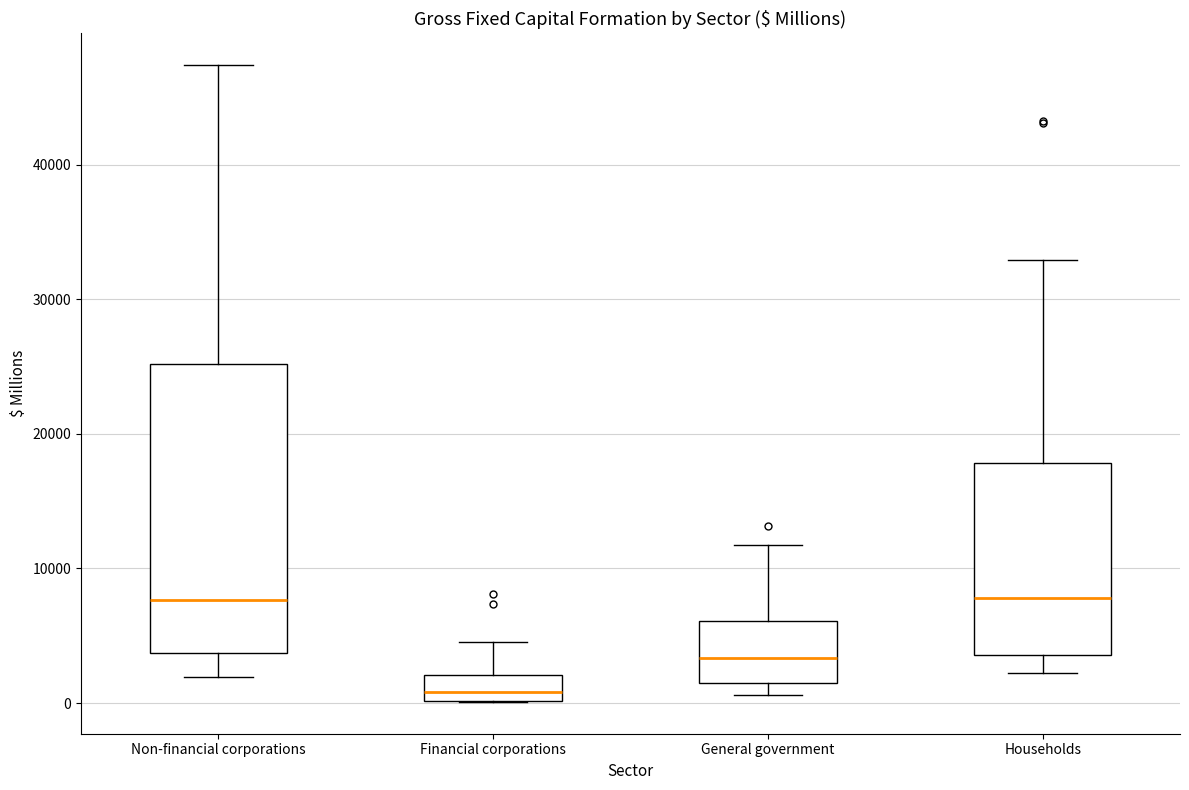

Where does the median line of the box for Non-financial corporations sit on the y-axis? The values are not printed on the chart, so give them approximately, as read against the axis.

8000